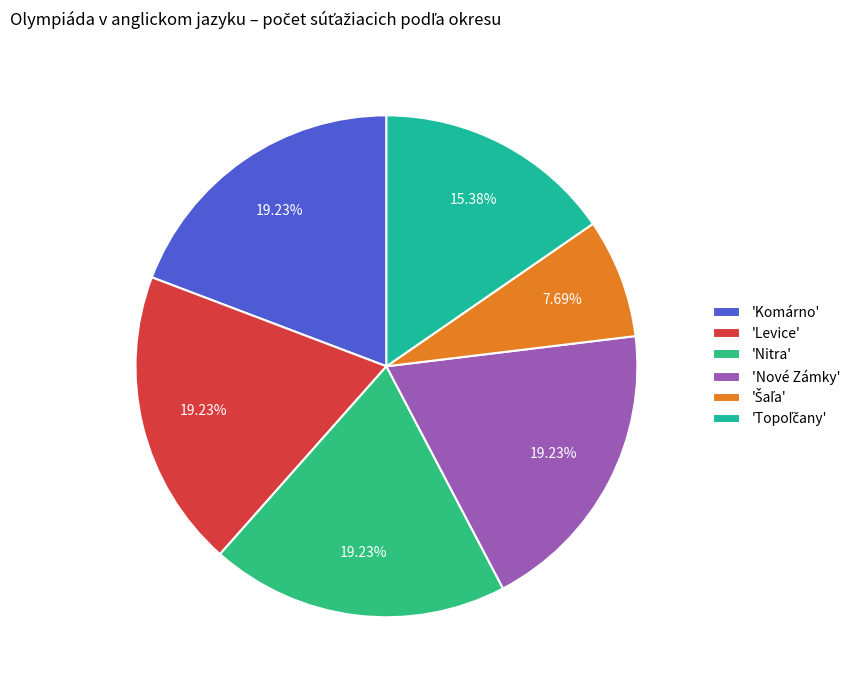

Which slice is the largest?

Komárno